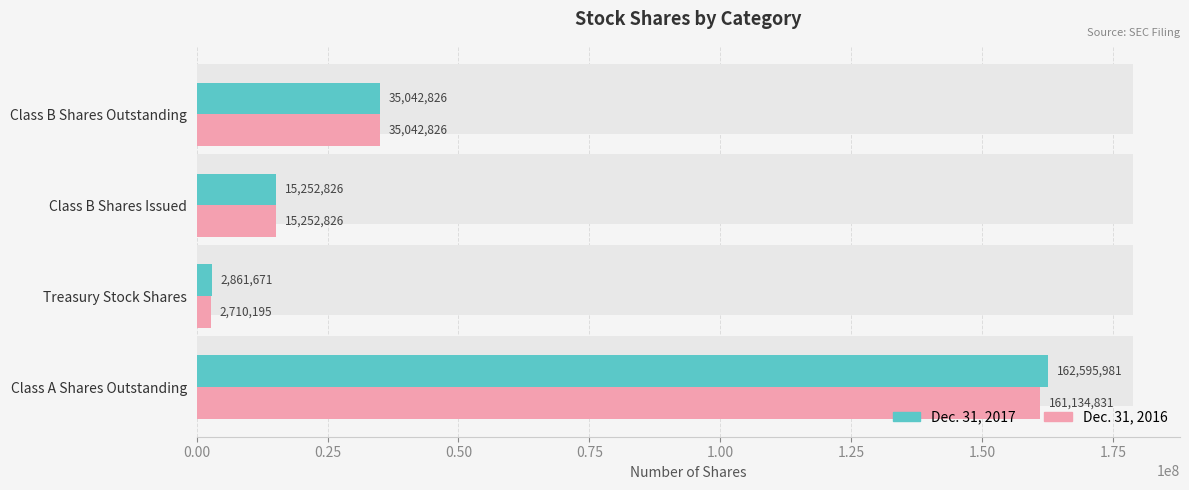

What is the sum of the Dec. 31, 2017 values at Treasury Stock Shares and Class B Shares Outstanding?

37904497